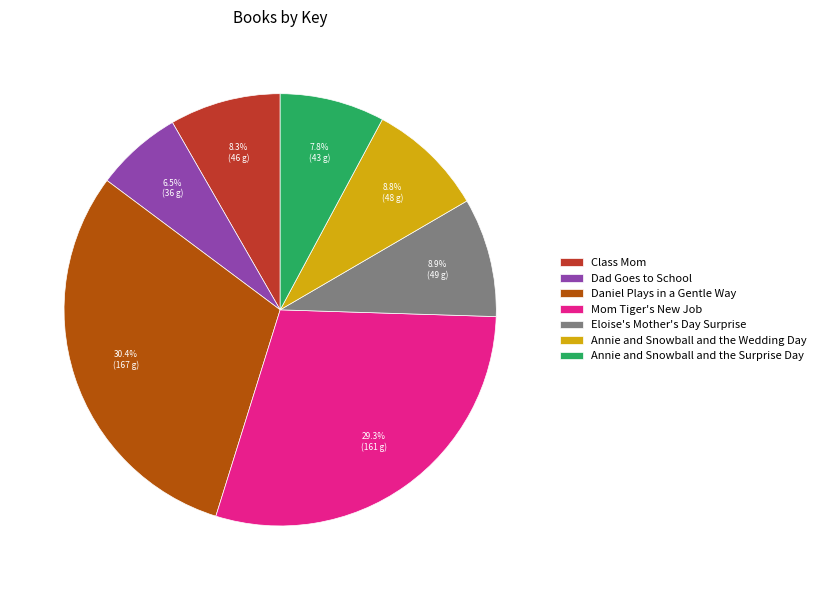

What percentage do Daniel Plays in a Gentle Way and Mom Tiger's New Job together represent?

59.7%